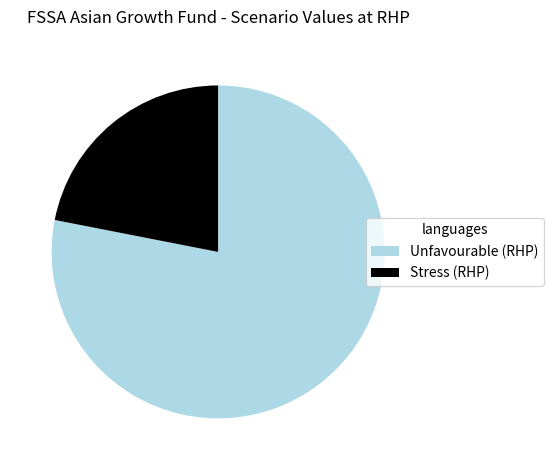

True or false: Stress (RHP) accounts for 14% of the total.

False